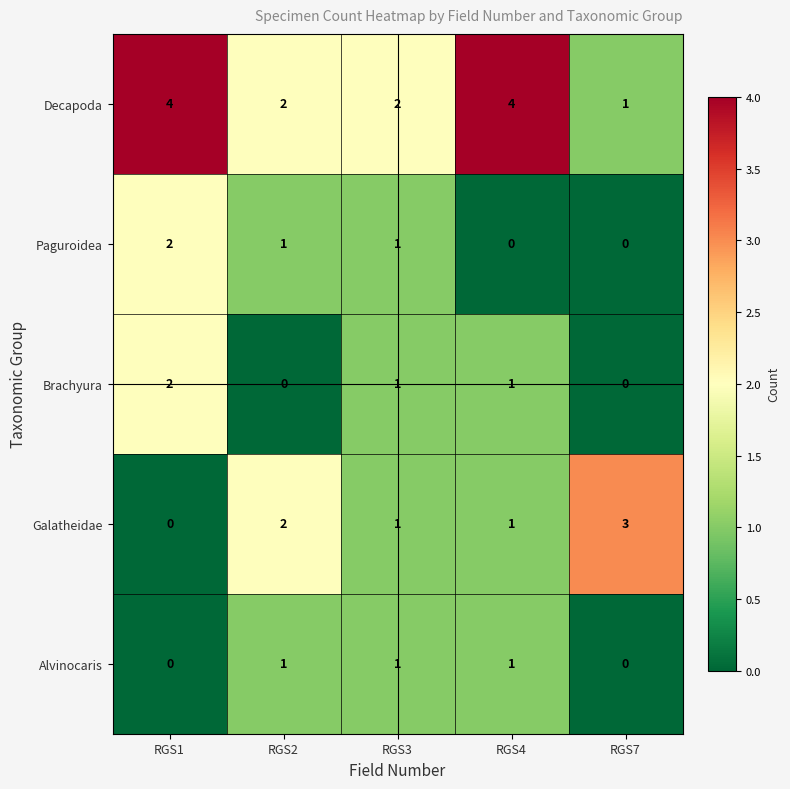

The value of Brachyura at RGS7 is 0. True or false?

True